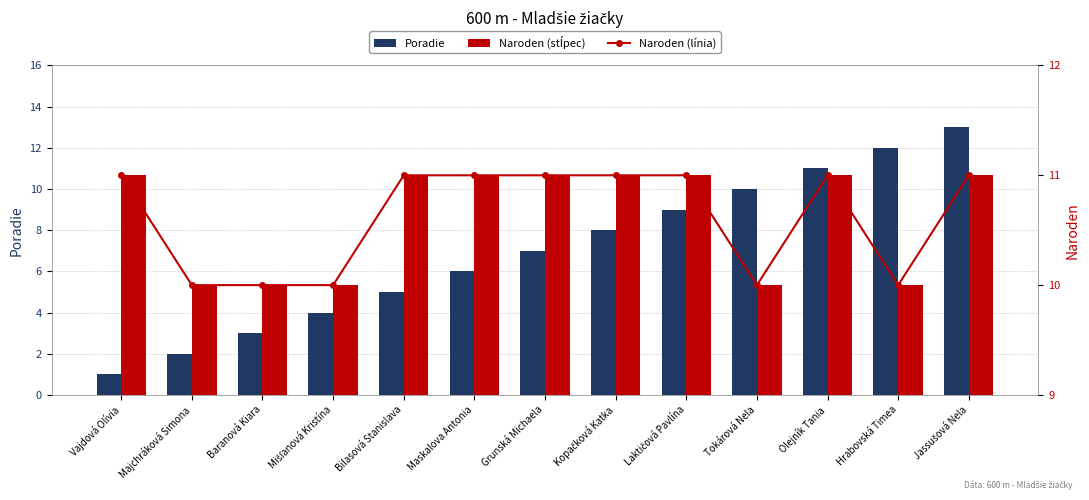

Reading left to right, extract all data points from this chart.

Poradie: 1	2	3	4	5	6	7	8	9	10	11	12	13
Naroden (línia): 11	10	10	10	11	11	11	11	11	10	11	10	11
Naroden: 11	10	10	10	11	11	11	11	11	10	11	10	11